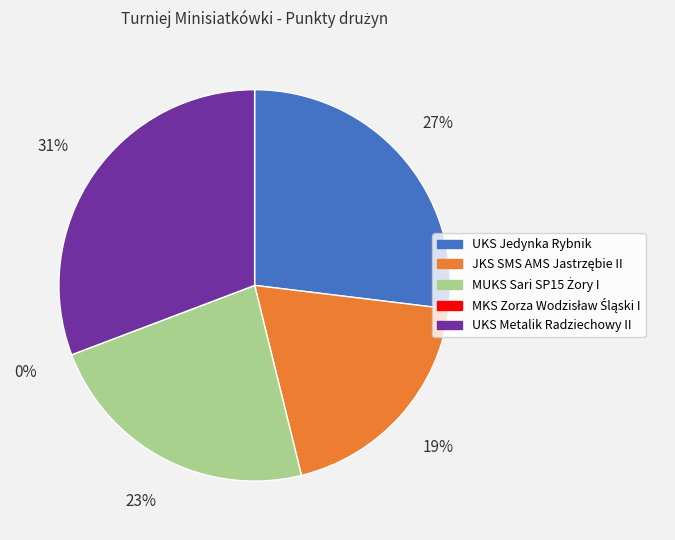

How much of the chart is everything except UKS Jedynka Rybnik?

73.1%